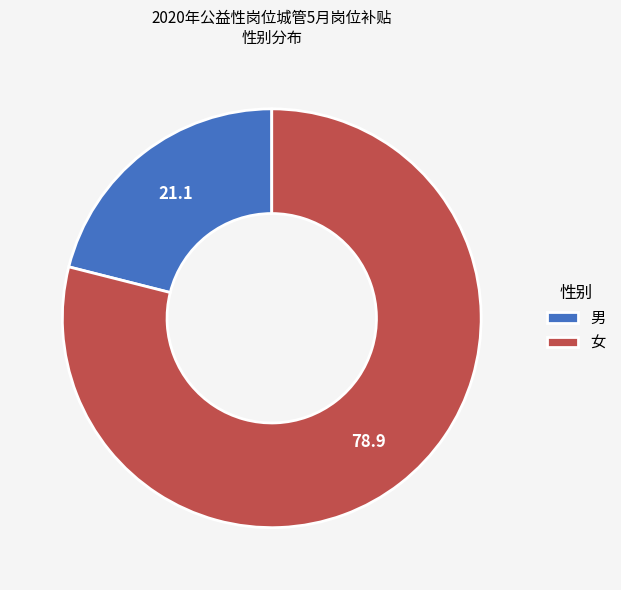

Is the sum of 男 and 女 greater than half?

Yes